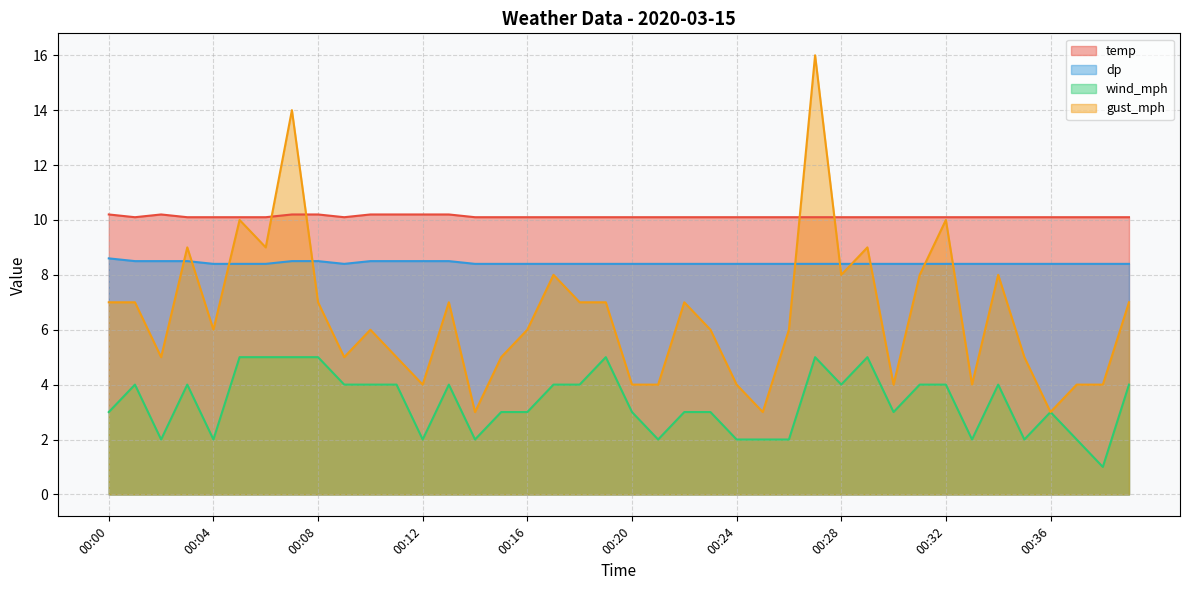

At which category does the chart reach its peak across all series?

00:27